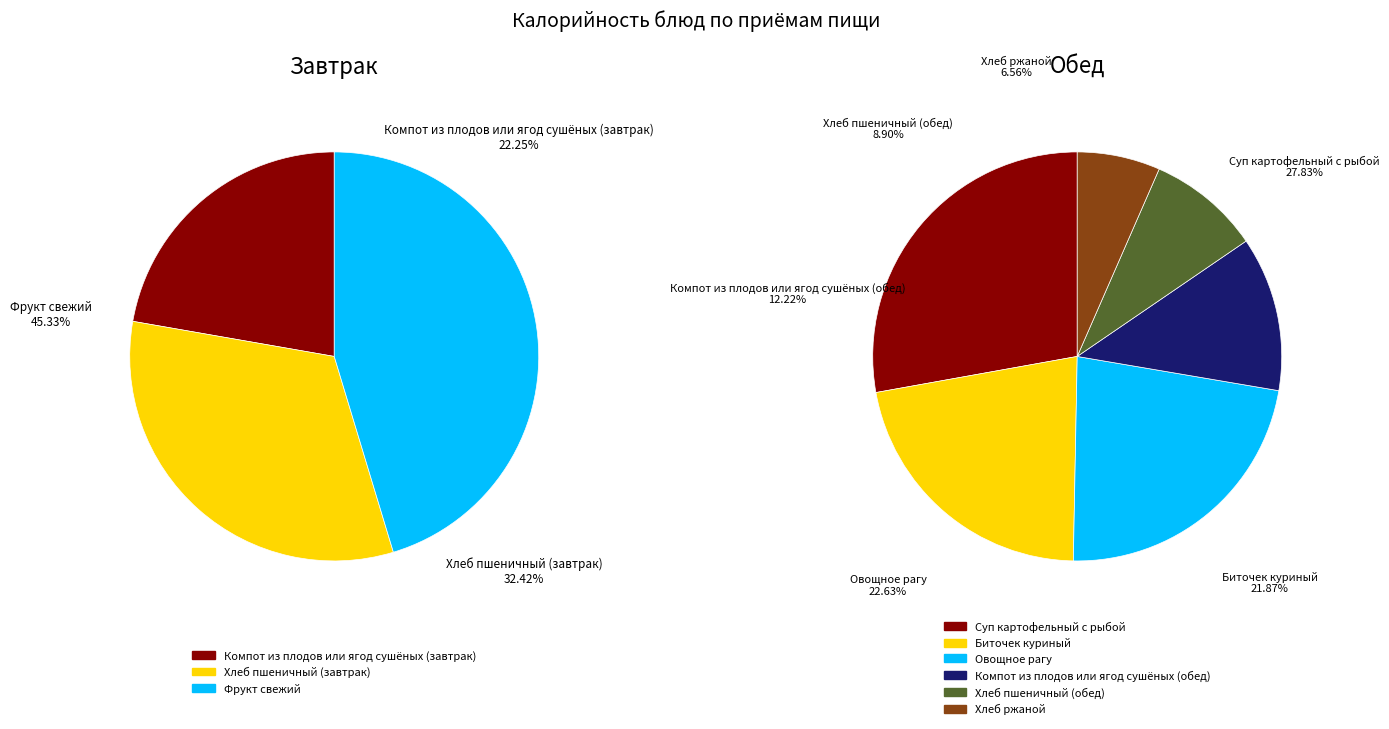

To the nearest percent, what portion does Фрукт свежий represent?

45%